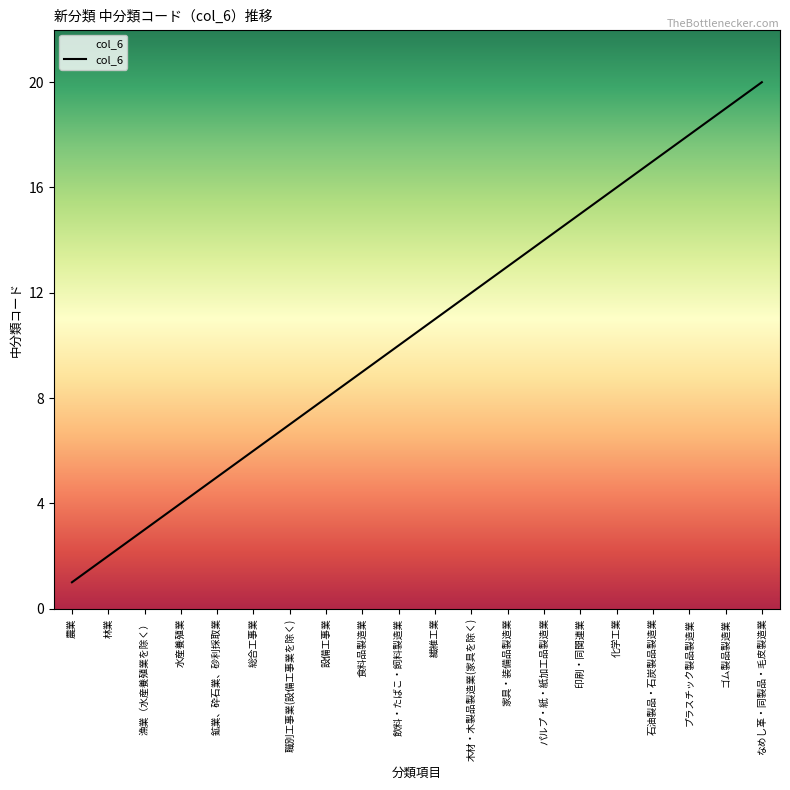

What is the approximate value at プラスチック製品製造業?

18